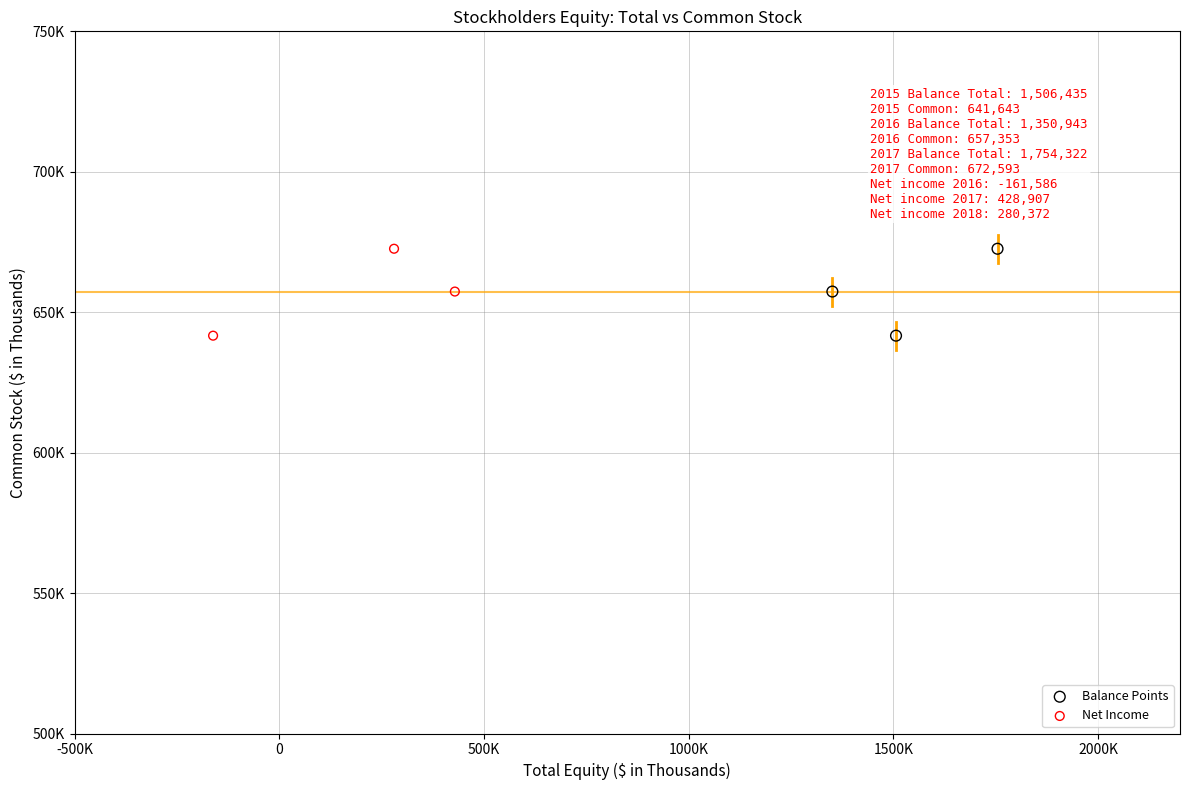

What are all the series names shown in the legend?

Balance Points, Net Income